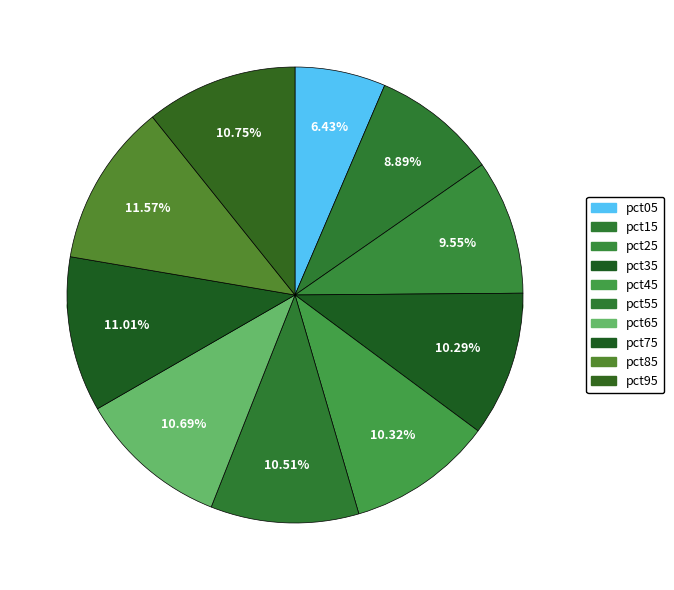

The pct25 slice represents 10% of the pie. True or false?

True